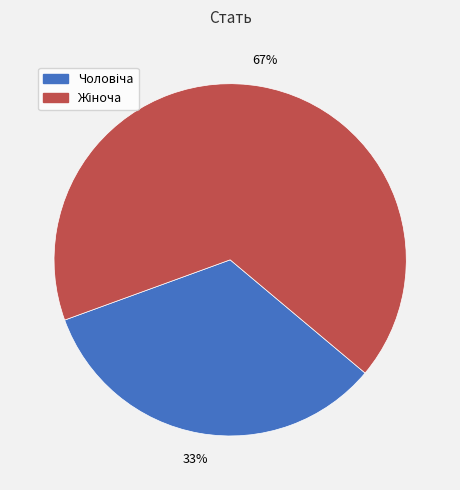

To the nearest percent, what is the average slice percentage?

50%